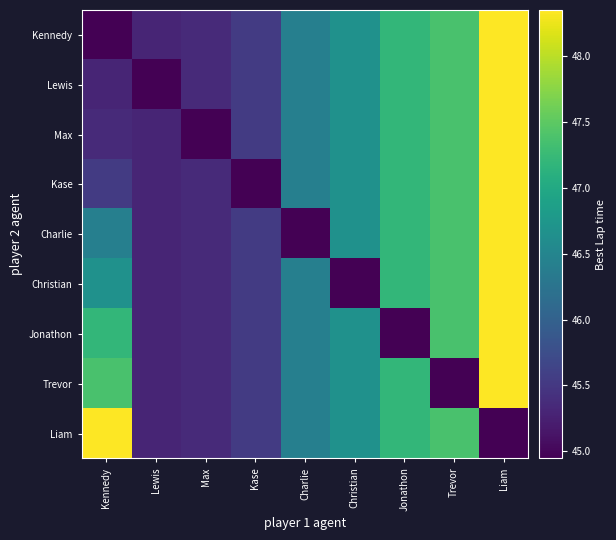

What is the difference between the highest and lowest values at Trevor?

2.4